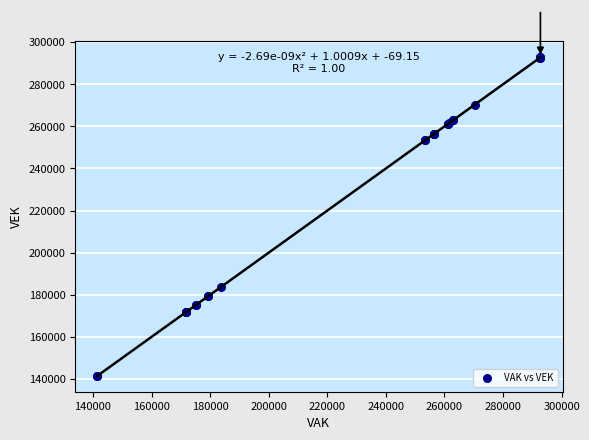

What Y value in the scatter plot is closest to 217156?

183872